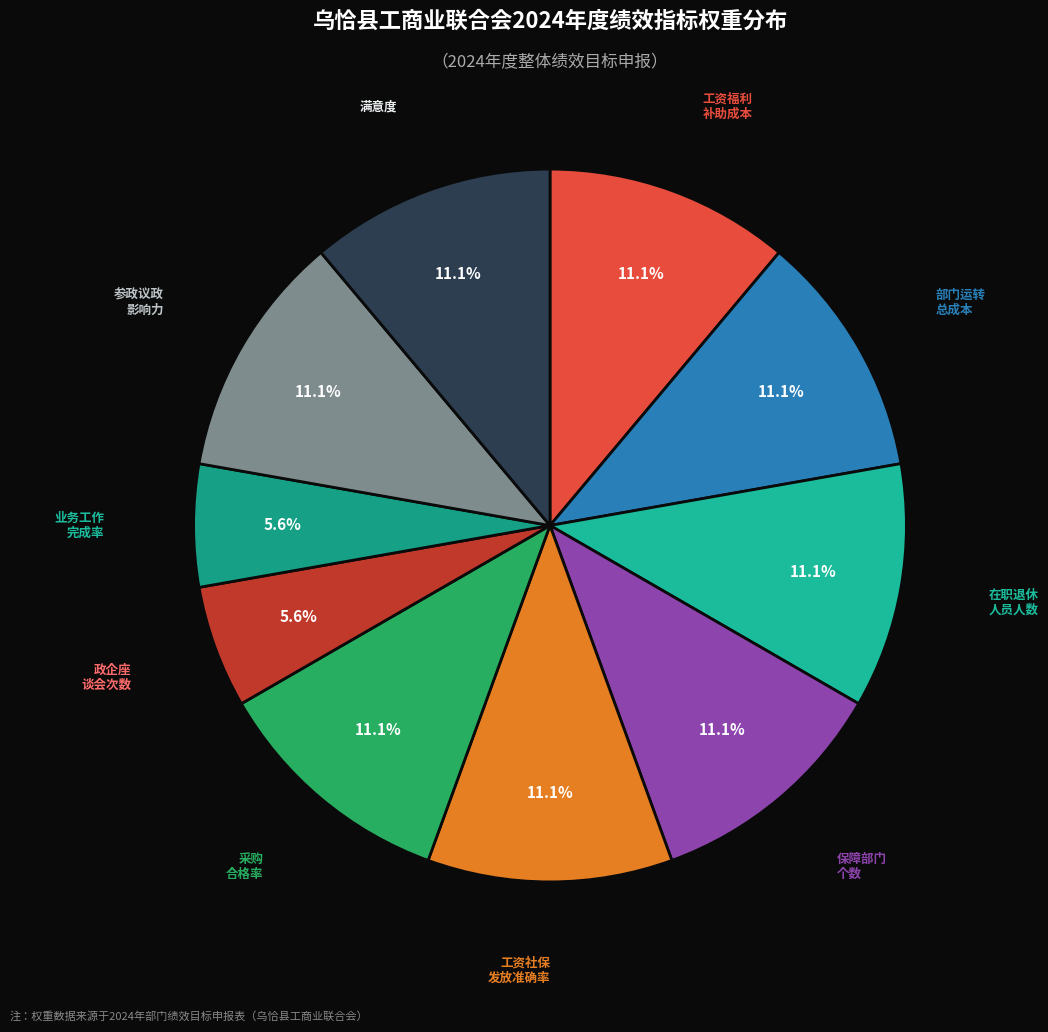

Does any single category account for the majority?

No